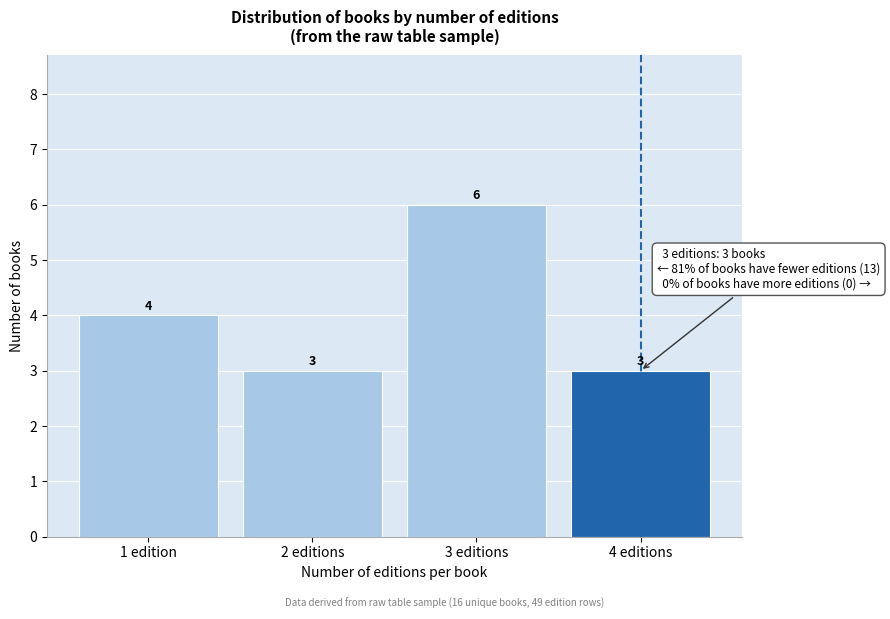

Reading left to right, transcribe all the data shown in this chart.

1 edition=4	2 editions=3	3 editions=6	4 editions=3